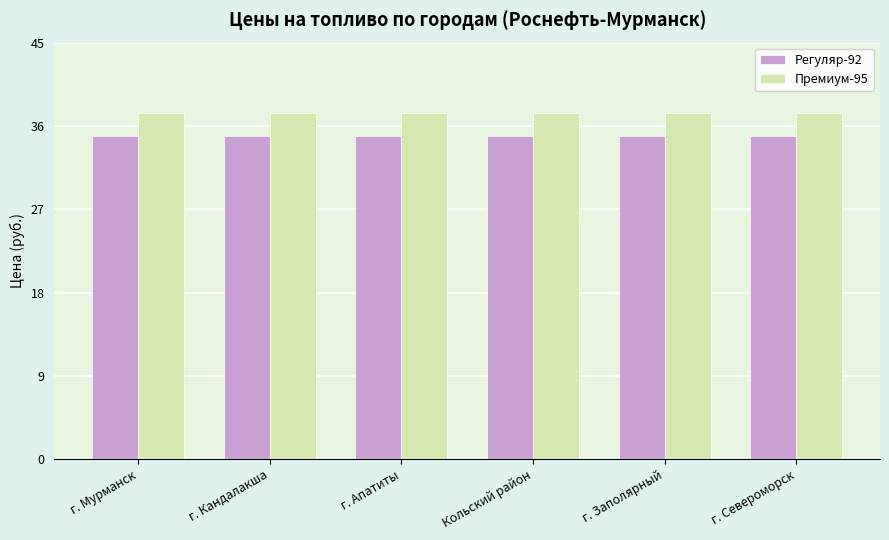

Reading left to right, transcribe all the data shown in this chart.

Регуляр-92: 34.9	34.9	34.9	34.9	34.9	34.9
Премиум-95: 37.4	37.4	37.4	37.4	37.4	37.4